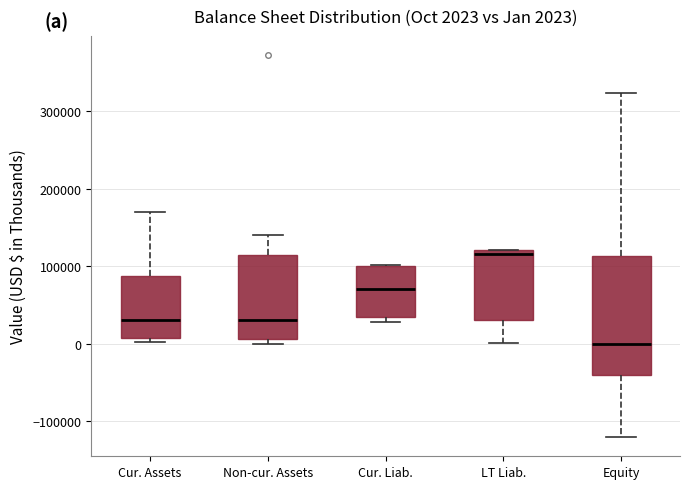

Which box is the tallest, from its lower edge to its upper edge?

Equity